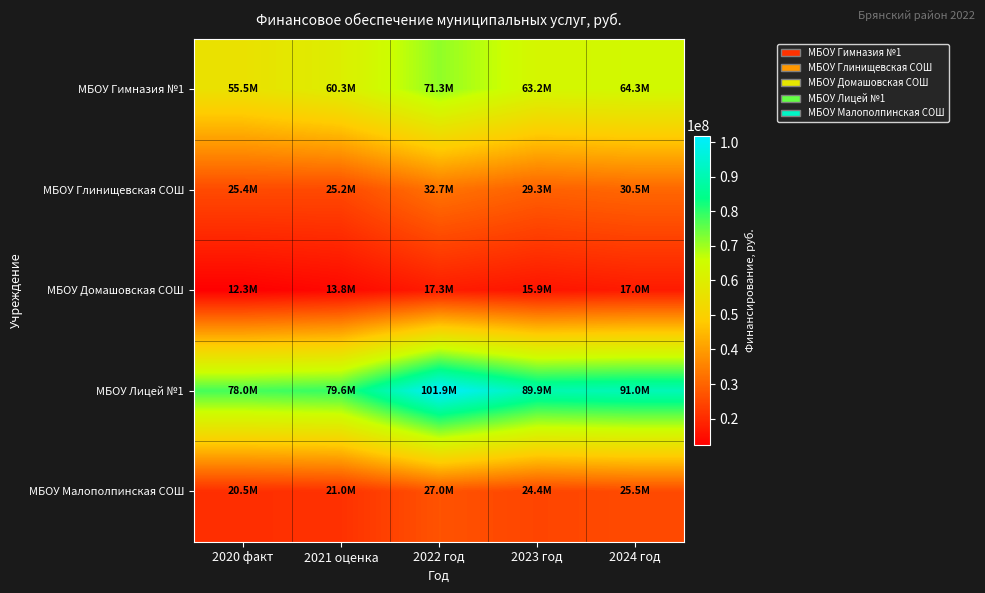

What is the spread (max minus min) of values at 2022 год?

84615500